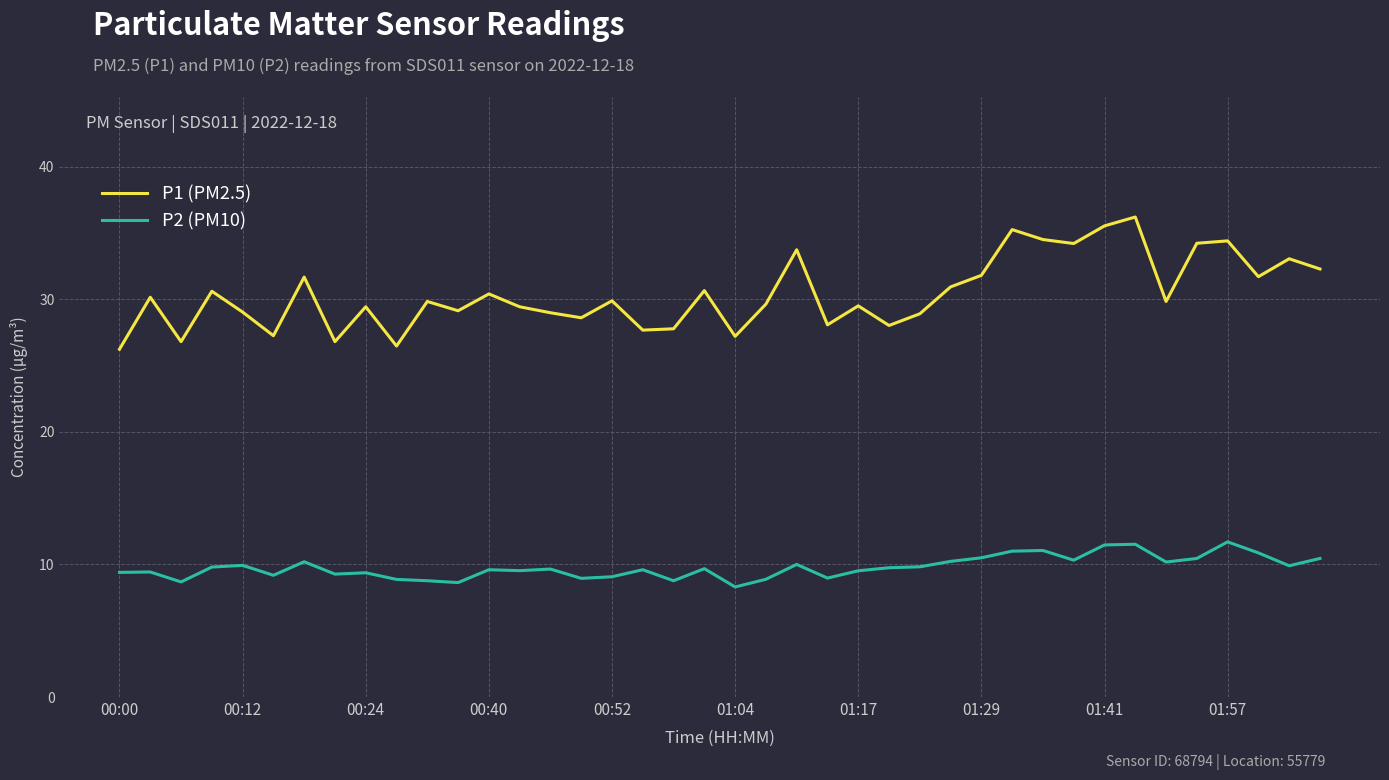

Which series has the widest spread of values?

P1 (PM2.5)